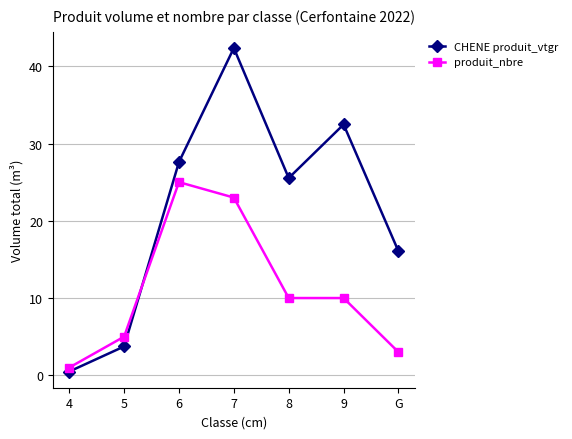

The value of CHENE produit_vtgr at 6 is 27.6. True or false?

True